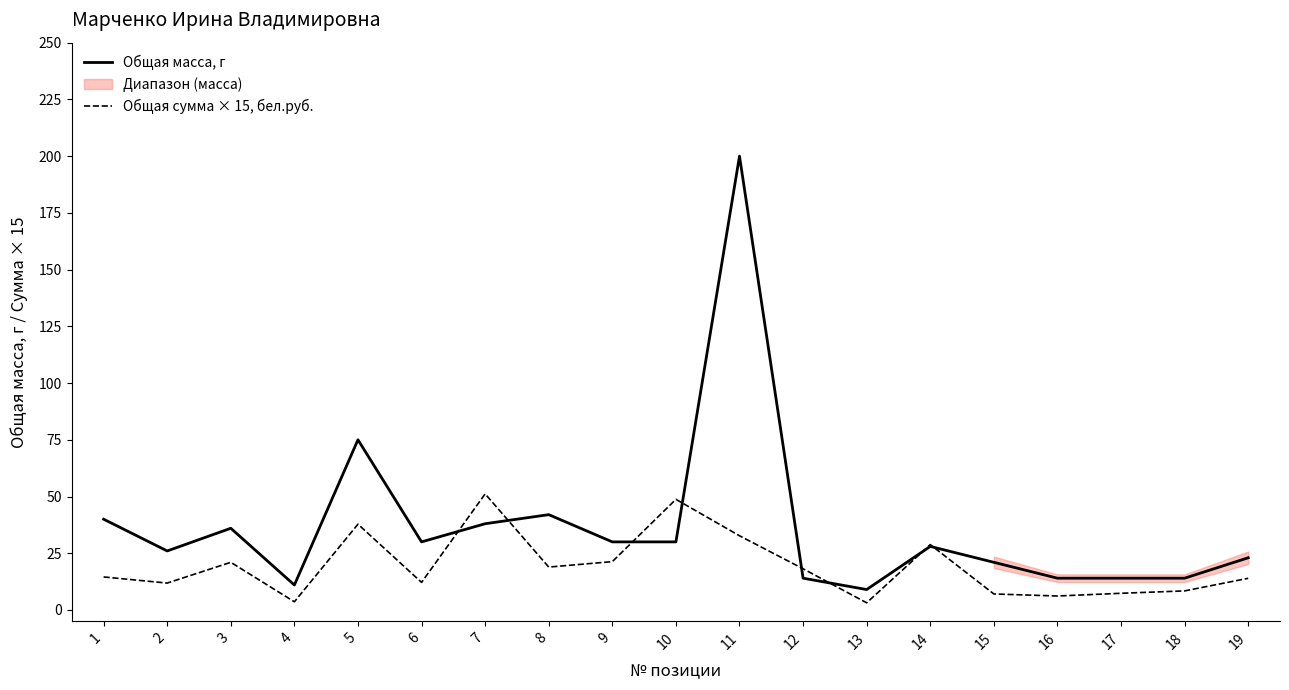

Is the value of Общая масса, г at 3 greater than the value of Общая сумма × 15, бел.руб. at 2?

Yes